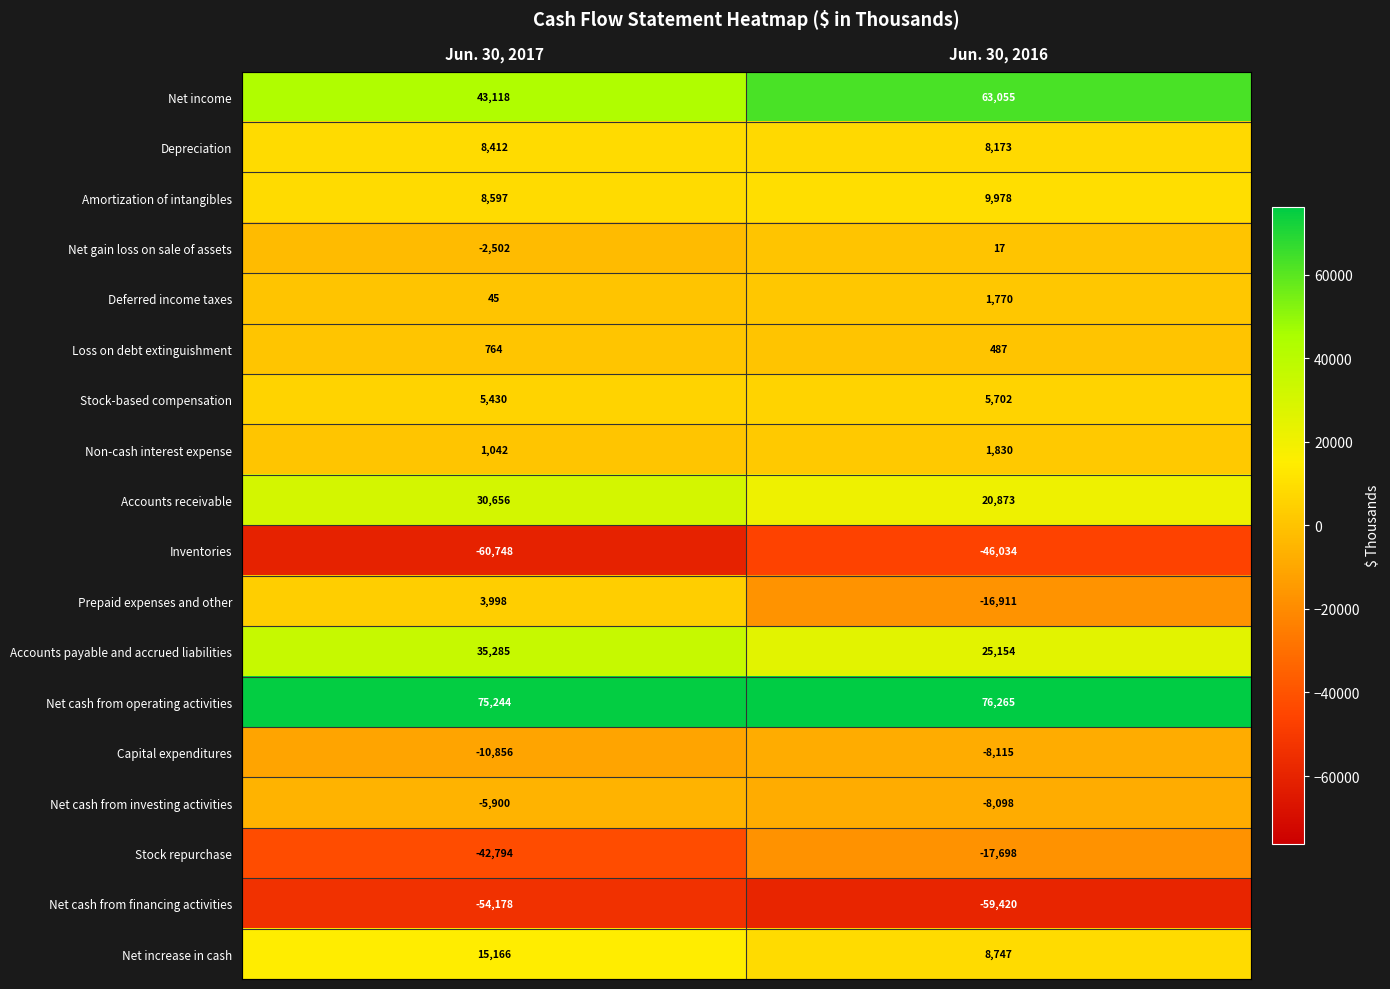

What is the sum of the Prepaid expenses and other values at Jun. 30, 2016 and Jun. 30, 2017?

-12913